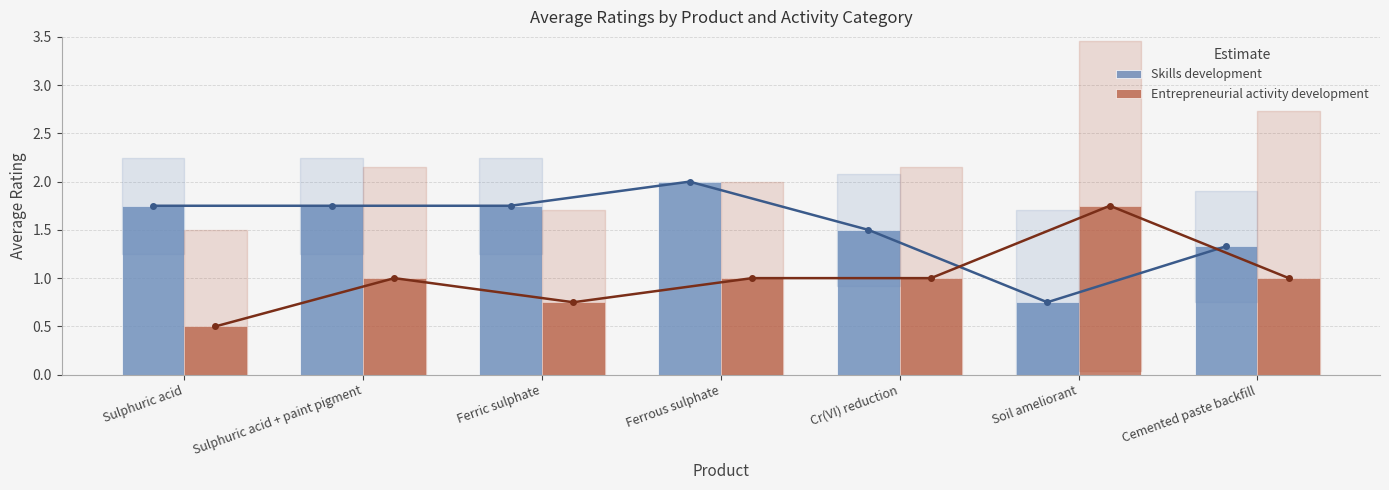

Reading right to left, what are all the values shown in this chart?

Skills development: Cemented paste backfill=1.3	Soil ameliorant=0.8	Cr(VI) reduction=1.5	Ferrous sulphate=2.0	Ferric sulphate=1.8	Sulphuric acid + paint pigment=1.8	Sulphuric acid=1.8
Entrepreneurial activity development: Cemented paste backfill=1.0	Soil ameliorant=1.8	Cr(VI) reduction=1.0	Ferrous sulphate=1.0	Ferric sulphate=0.8	Sulphuric acid + paint pigment=1.0	Sulphuric acid=0.5